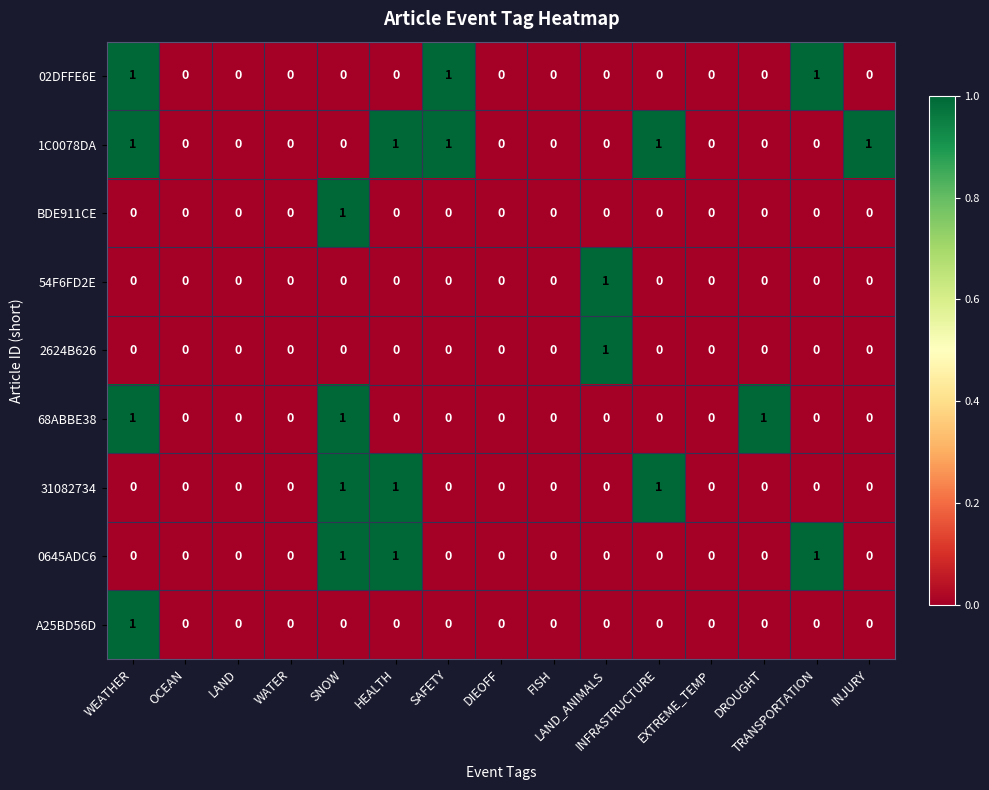

How many 02DFFE6E values are between 0 and 1?

15